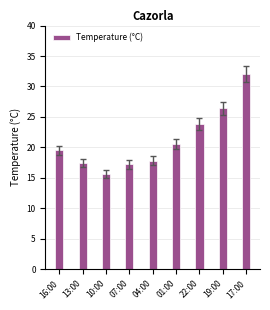

What is the change in value from 16:00 to 10:00?

-3.9